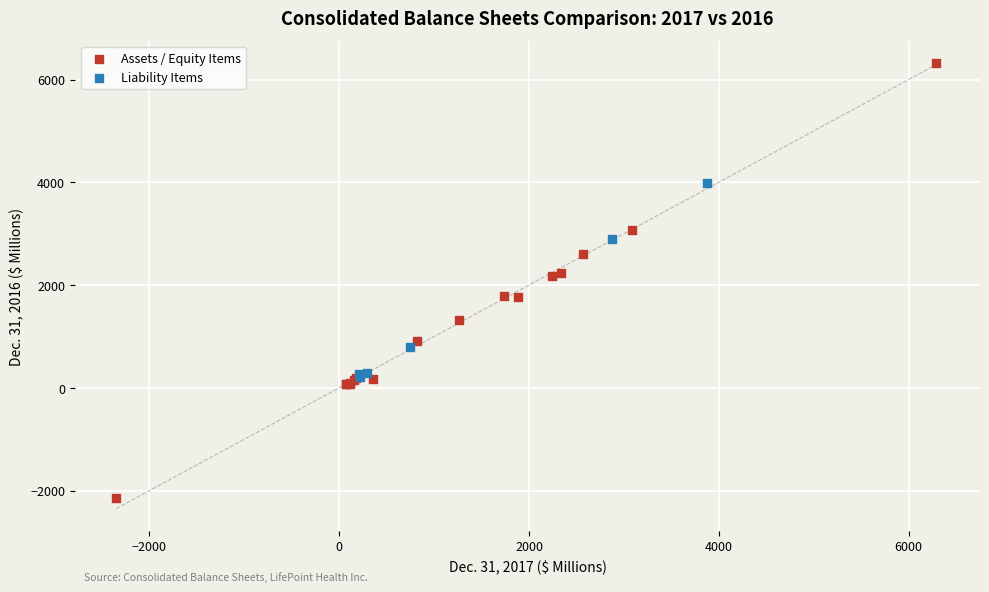

Which series contains the highest Y value?

Assets / Equity Items